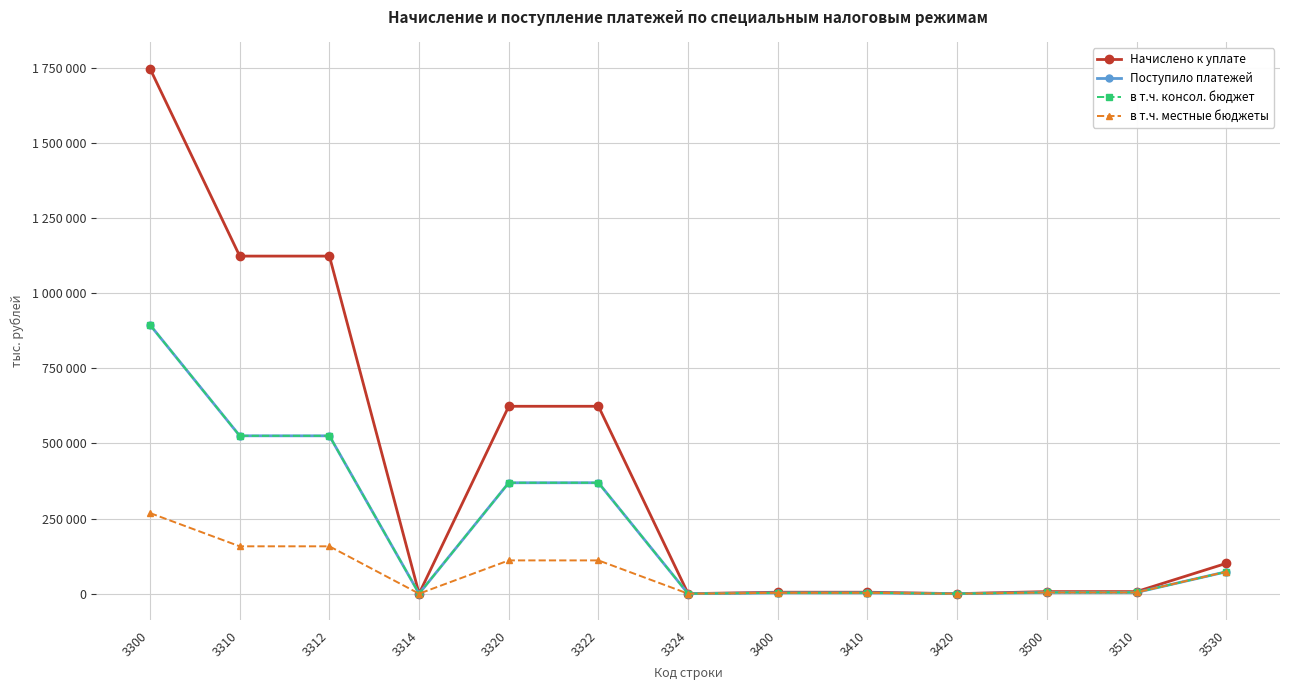

Reading left to right, list all the values displayed in this chart.

Начислено к уплате: 3300=1746068	3310=1122776	3312=1122776	3314=0	3320=623279	3322=623279	3324=0	3400=4837	3410=4837	3420=0	3500=6874	3510=6874	3530=100743
Поступило платежей: 3300=893909	3310=525050	3312=525016	3314=34	3320=368872	3322=368965	3324=-93	3400=2796	3410=2801	3420=-5	3500=4135	3510=4135	3530=72792
в т.ч. консол. бюджет: 3300=893916	3310=525046	3312=525016	3314=30	3320=368882	3322=368965	3324=-83	3400=2796	3410=2801	3420=-5	3500=4135	3510=4135	3530=72792
в т.ч. местные бюджеты: 3300=268173	3310=157515	3312=157505	3314=10	3320=110662	3322=110690	3324=-28	3400=2796	3410=2801	3420=-5	3500=4135	3510=4135	3530=72792